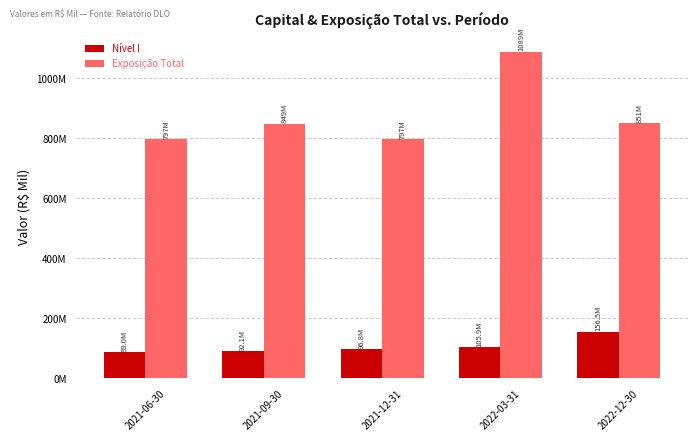

What are all the series names shown in the legend?

Nível I, Exposição Total